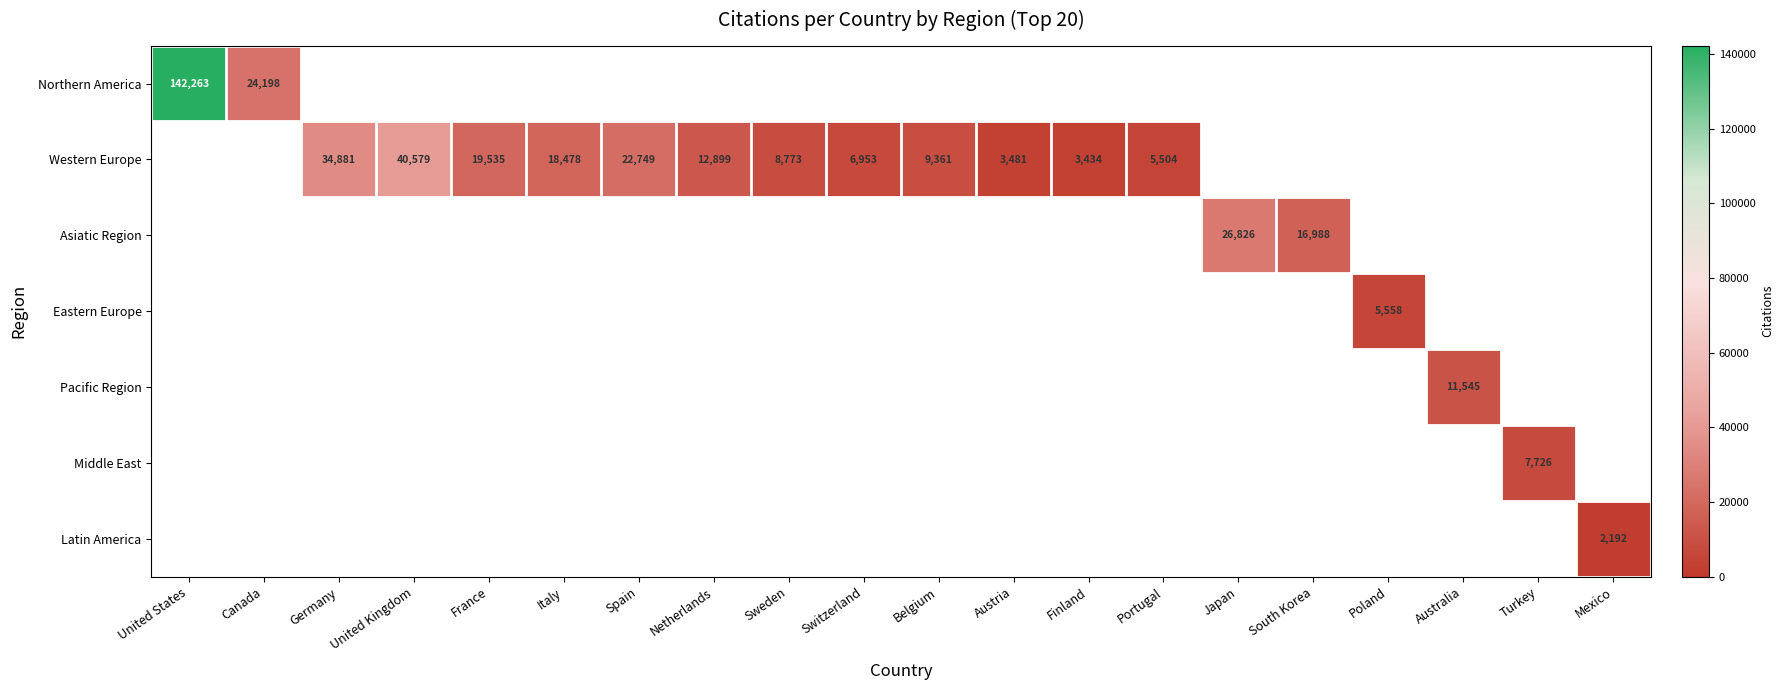

At how many categories does at least one series exceed 100530?

1